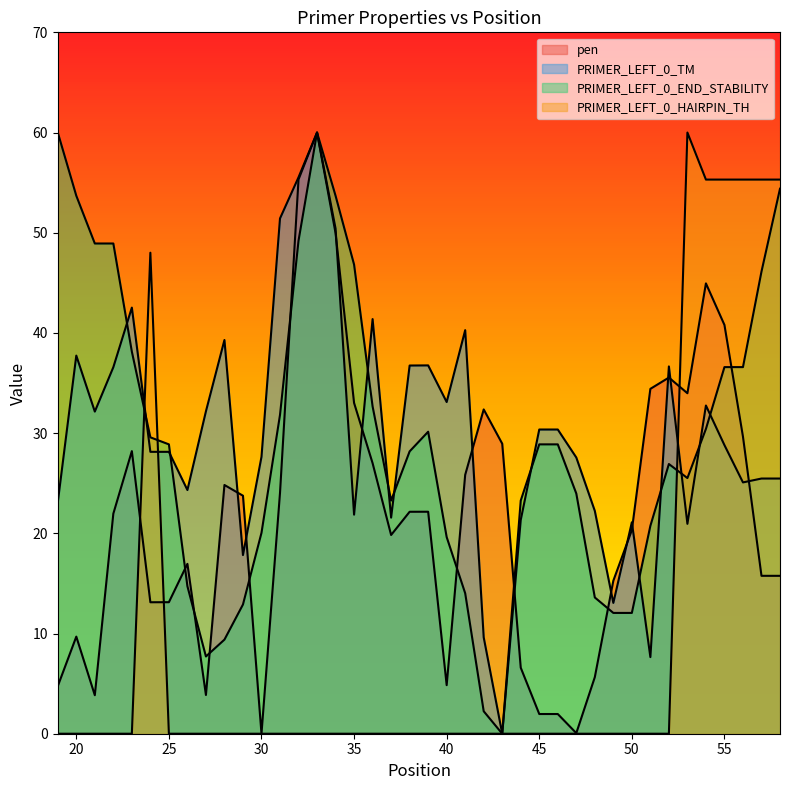

Where does the PRIMER_LEFT_0_END_STABILITY series first go above 28?

19